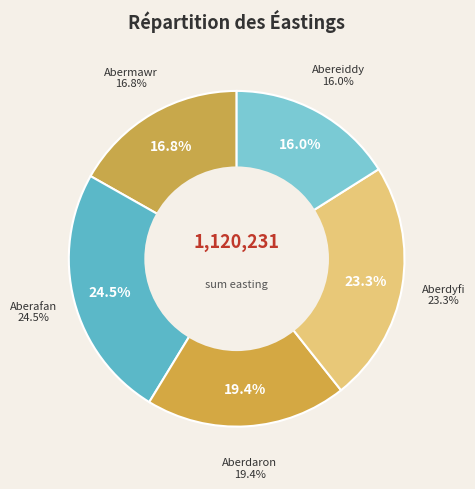

What percentage do Aberafan and Abermawr together represent?

41.3%